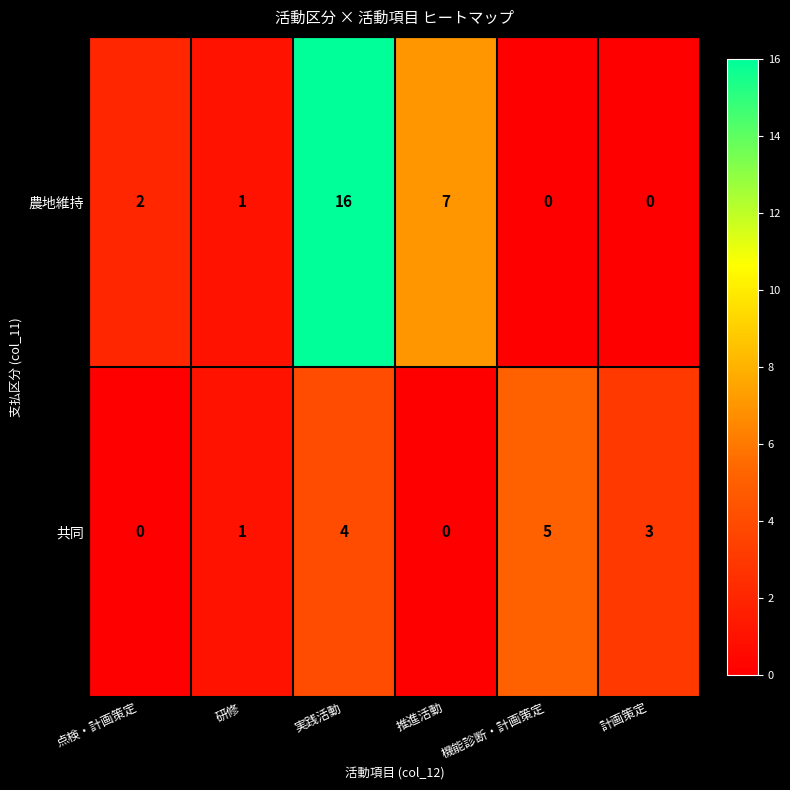

What is the difference between the highest and lowest values at 計画策定?

3